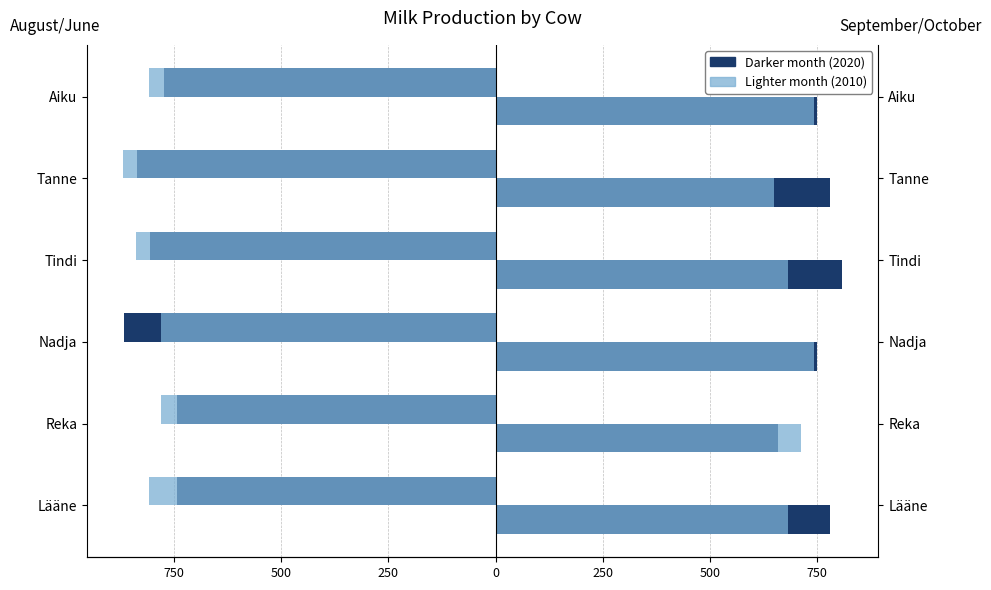

Which series has the widest spread of values?

September (2020)